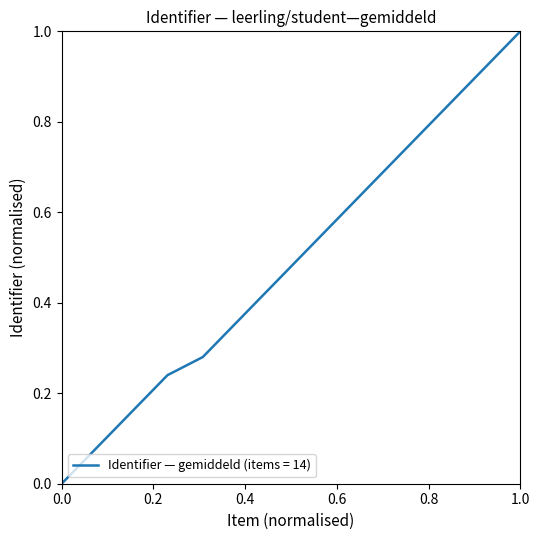

What is the difference between the maximum and minimum values?

1.0